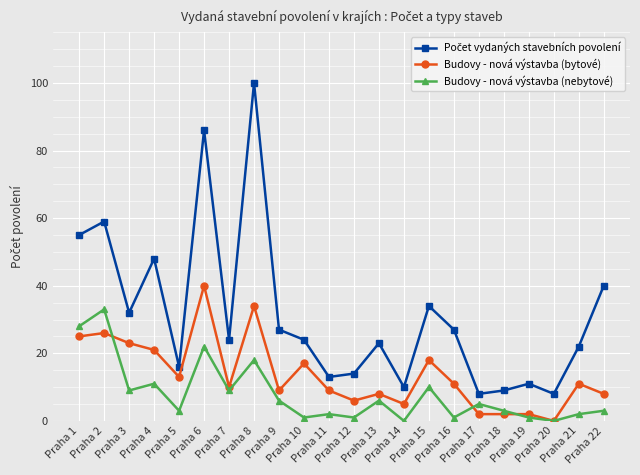

Is this an area chart (filled region under the line)?

No